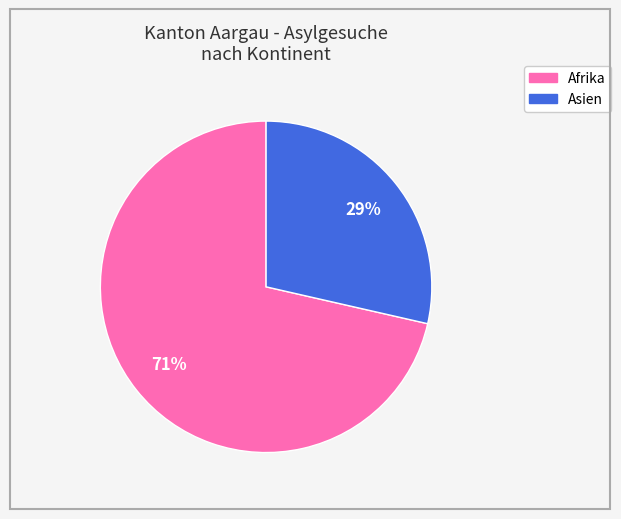

To the nearest percent, what is the average slice percentage?

50%